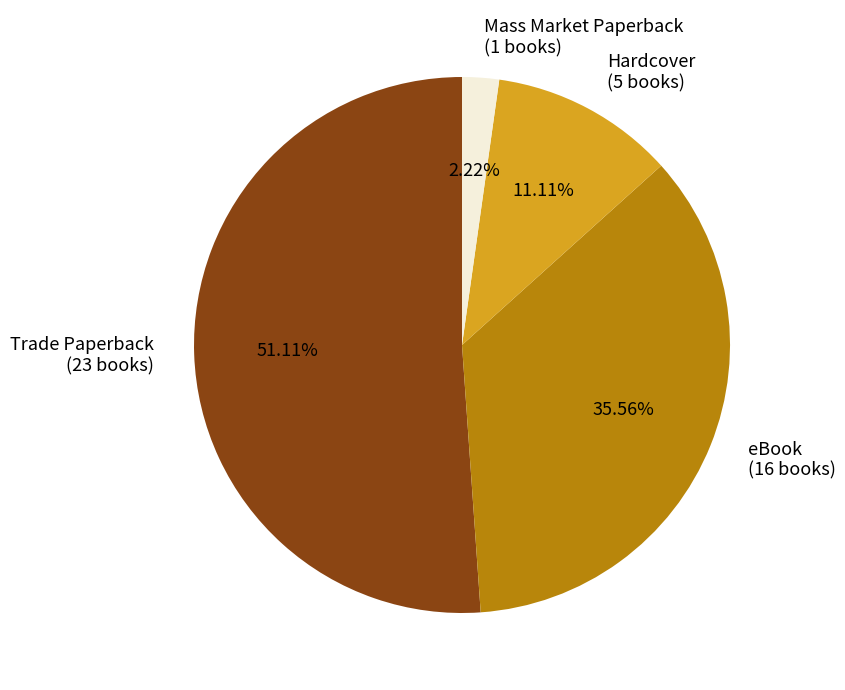

Does any single category account for the majority?

Yes